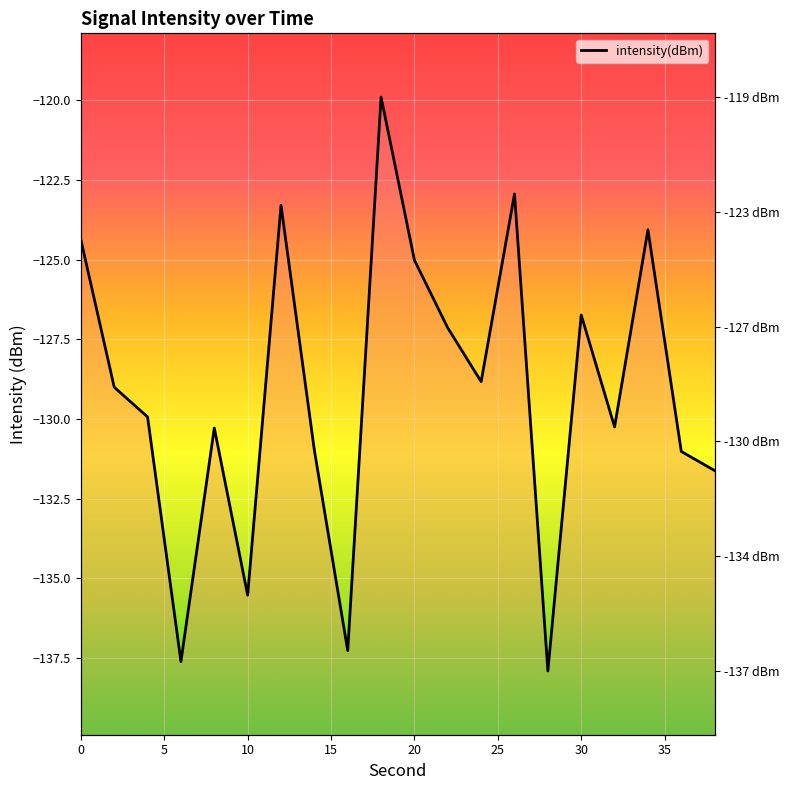

True or false: the data shows -44.0 at 26.

False